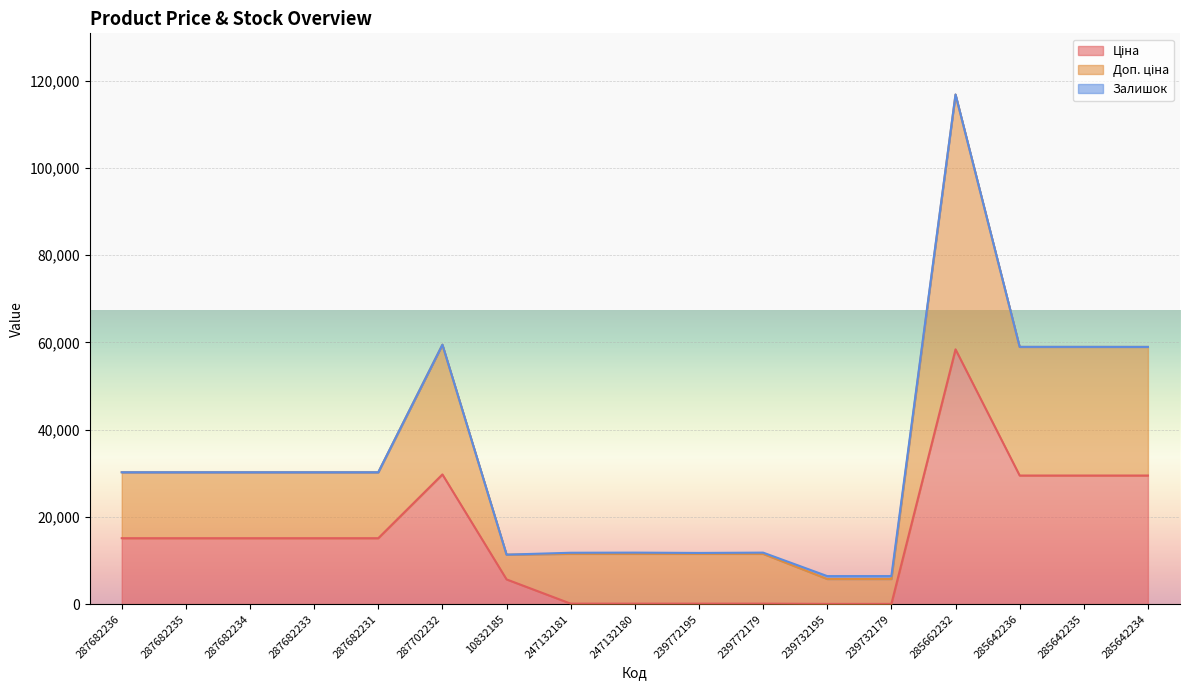

How many data points in Ціна are less than 15120?

7